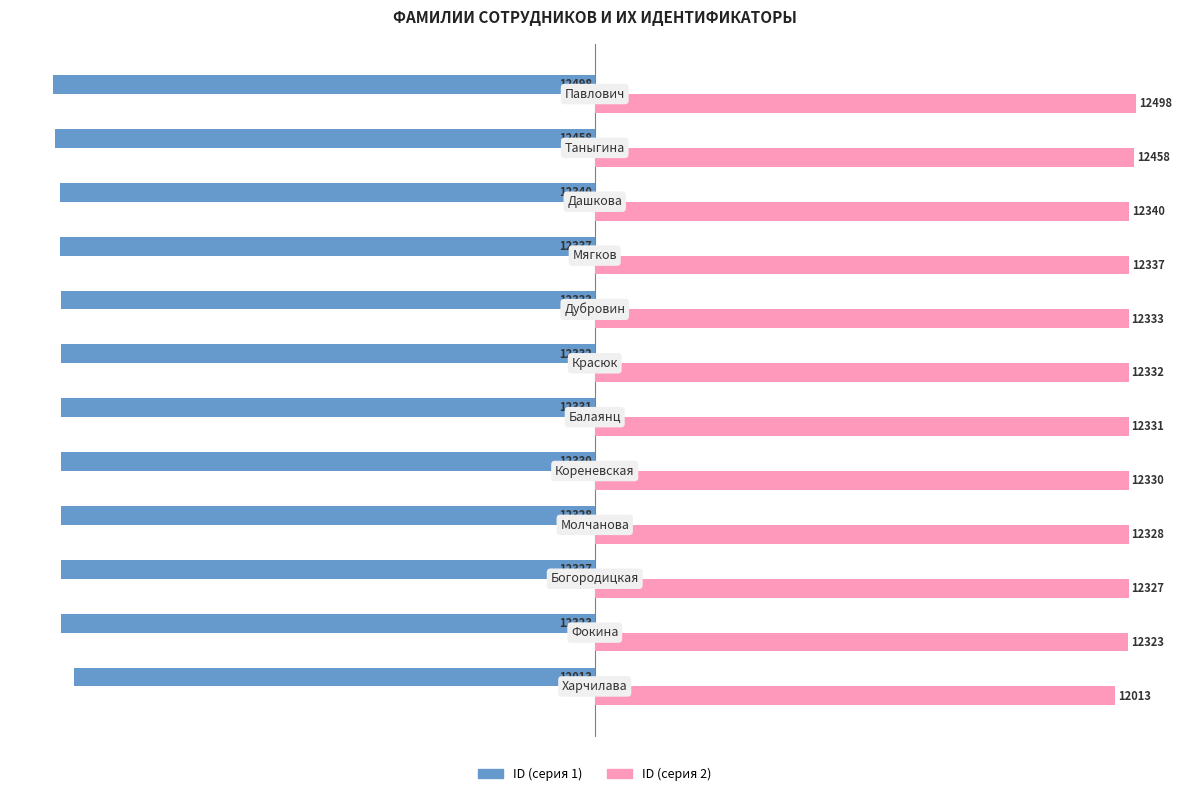

Rank the series by their maximum value, from lowest to highest.

ID (серия 1), ID (серия 2)